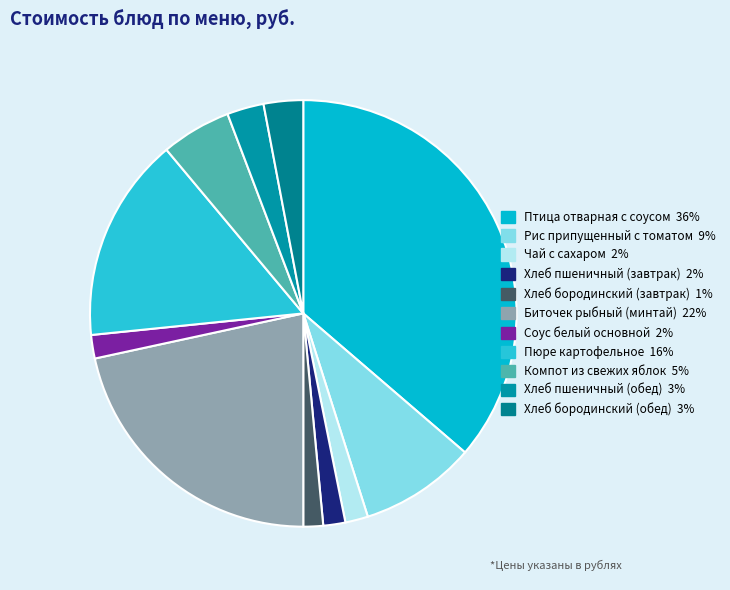

What portion of the pie excludes Компот из свежих яблок?

94.7%